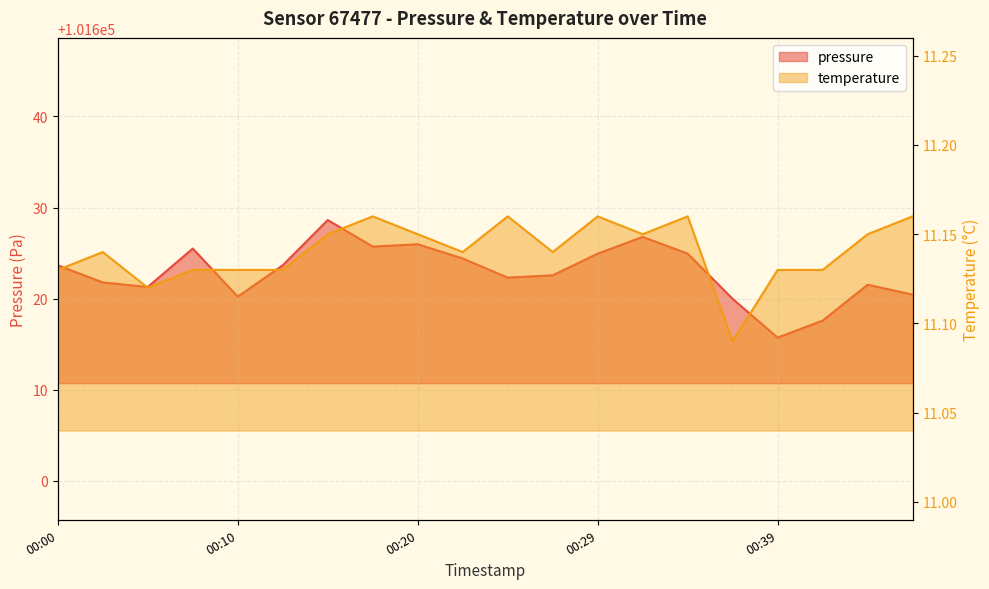

Where is the first local minimum for pressure?

00:05